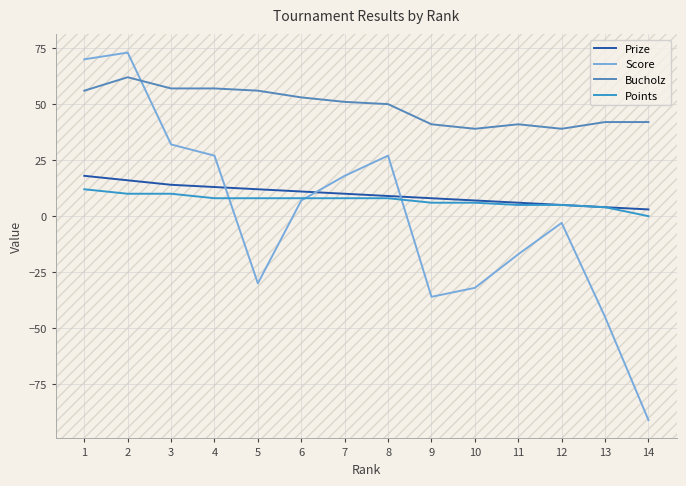

True or false: Points and Bucholz intersect in this chart.

False